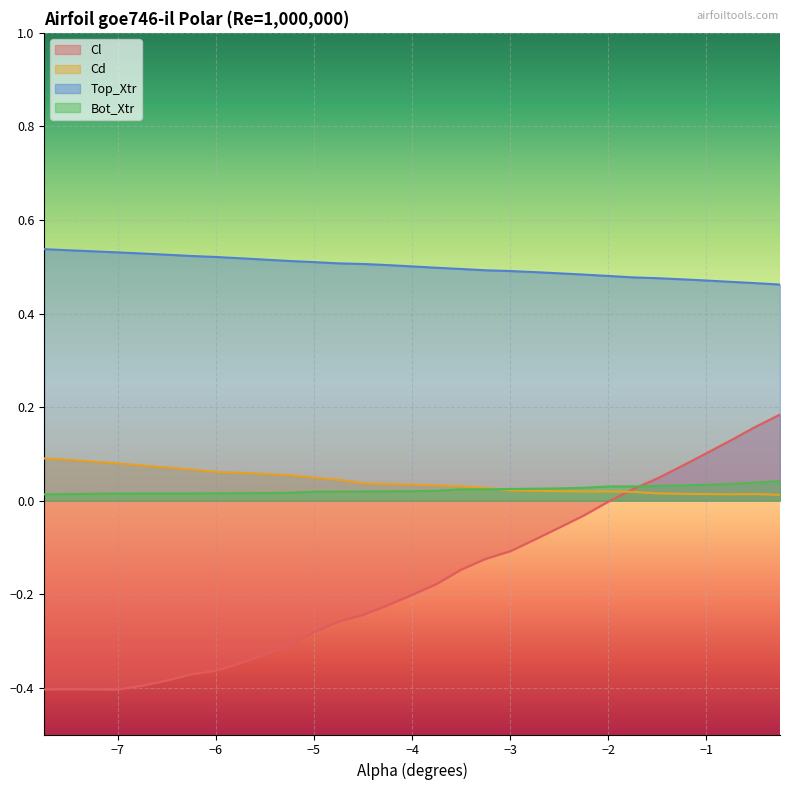

At -3.5, list the series in order from smallest to largest.

Cl, Bot_Xtr, Cd, Top_Xtr